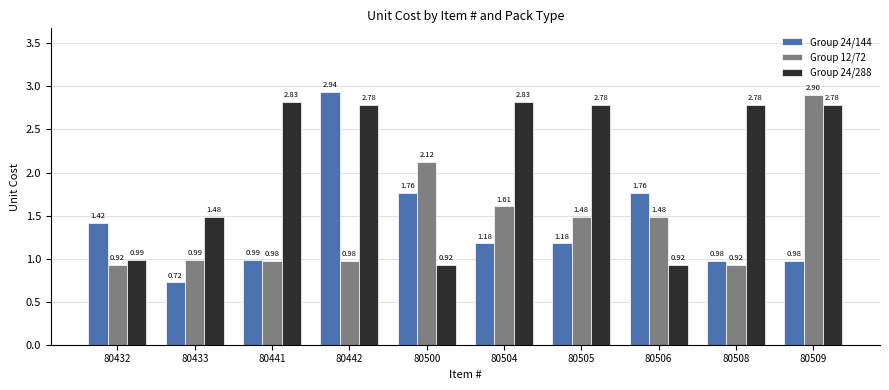

At 80504, list the series in order from smallest to largest.

Group 24/144, Group 12/72, Group 24/288